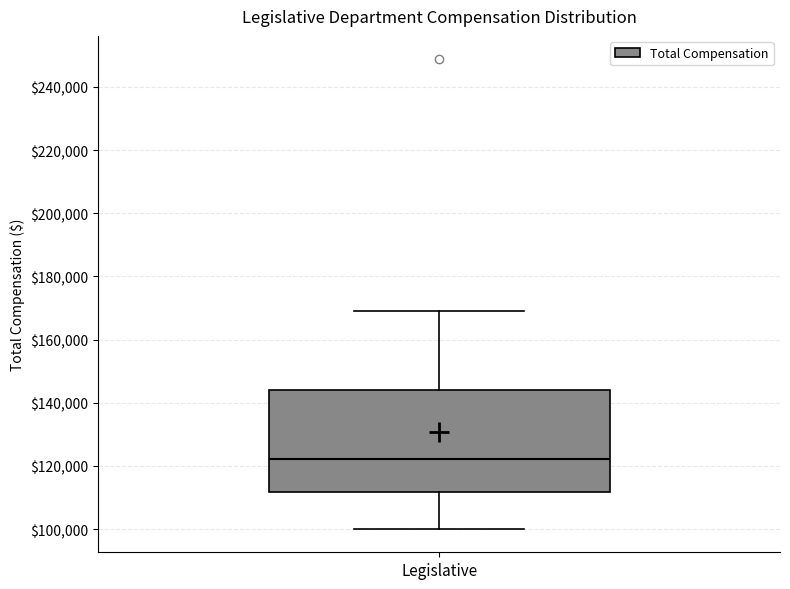

Transcribe this box plot: give where the median line is, the range the box spans, and where the two whiskers end, as read against the y-axis. The values are not printed on the chart, so give them approximately, as read against the axis.

median 122000, box 112000 to 144000, whiskers 100000 to 170000